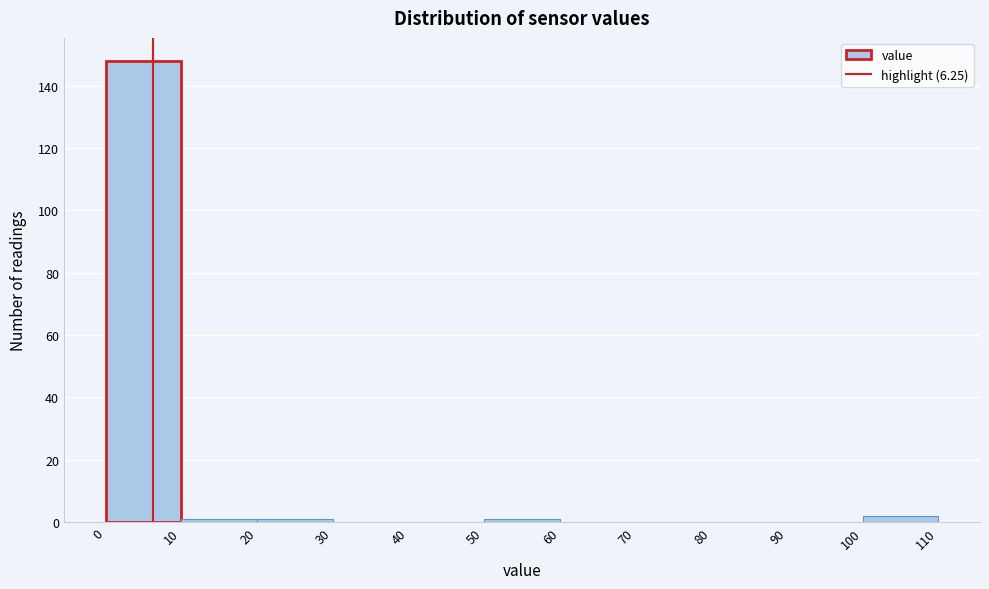

Over which range of the x-axis is the bar tallest?

0 to 10